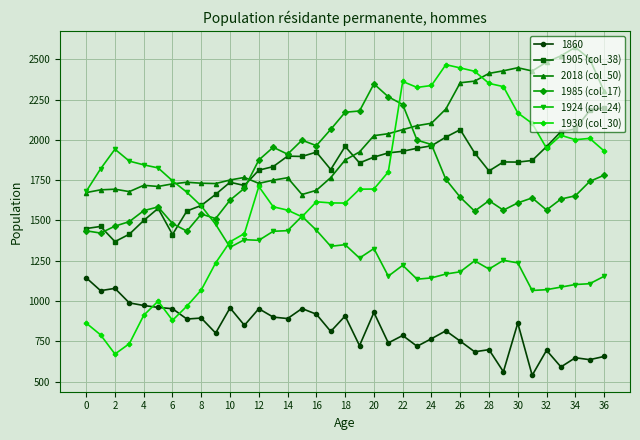

Which series has the largest range (max minus min)?

1930 (col_30)